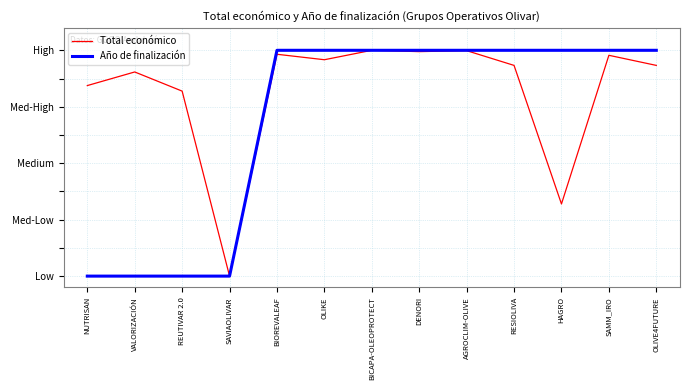

Rank the series by their maximum value, from lowest to highest.

Año de finalización, Total económico